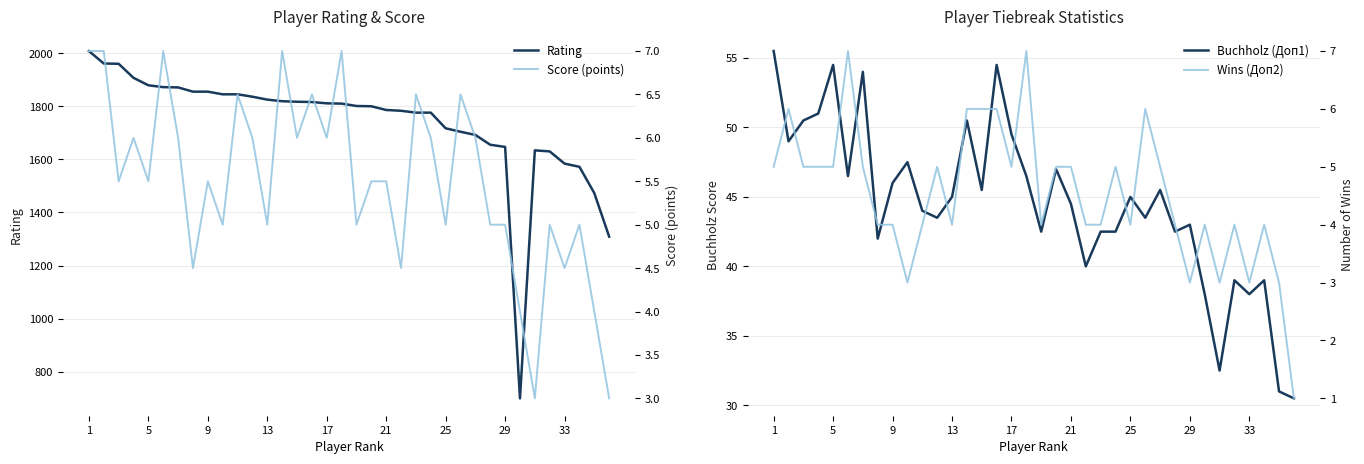

Is it true that Score (points) equals 0.9 at 30?

False